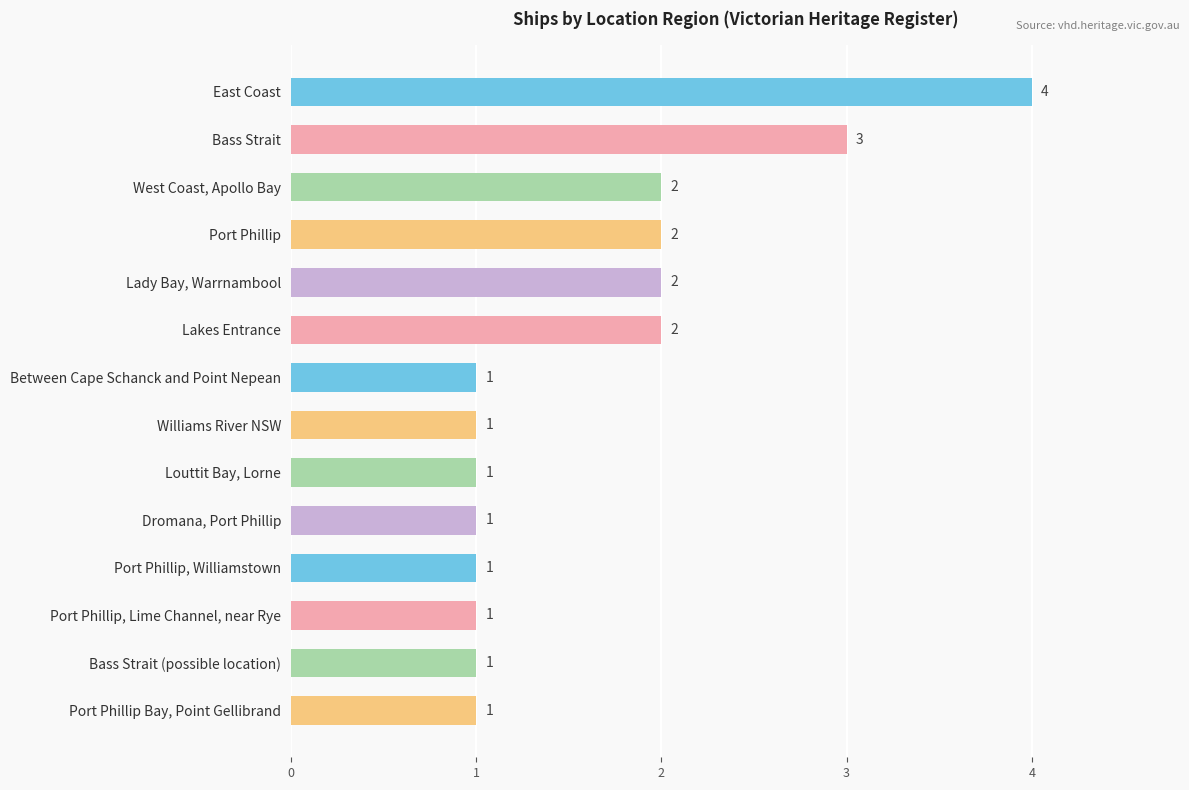

What is the difference between the second highest and second lowest values?

2